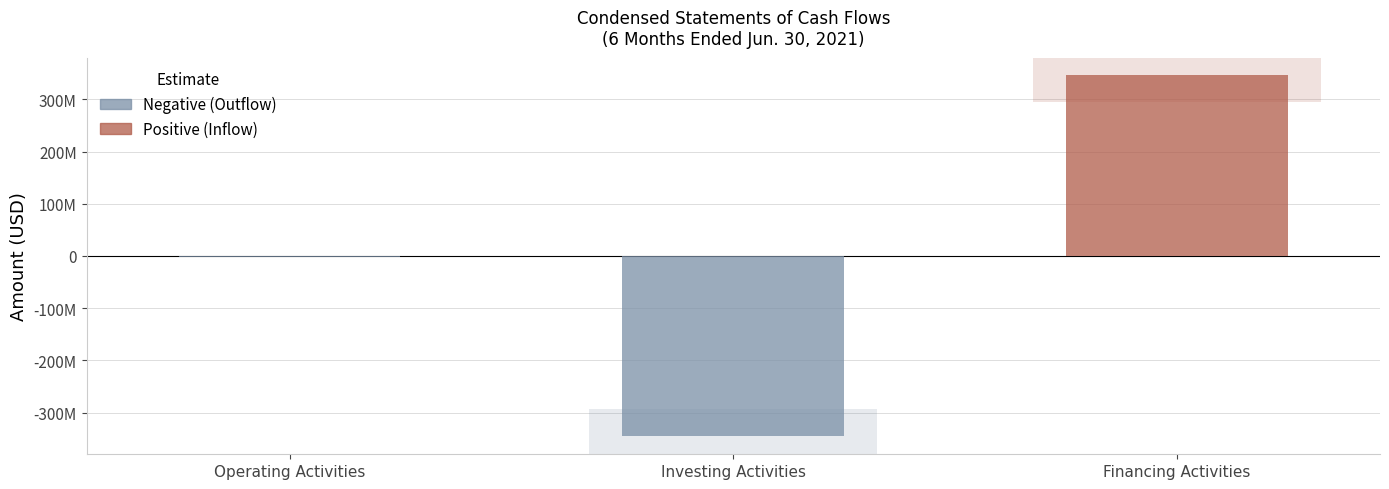

Which has a higher value, Financing Activities or Operating Activities?

Financing Activities